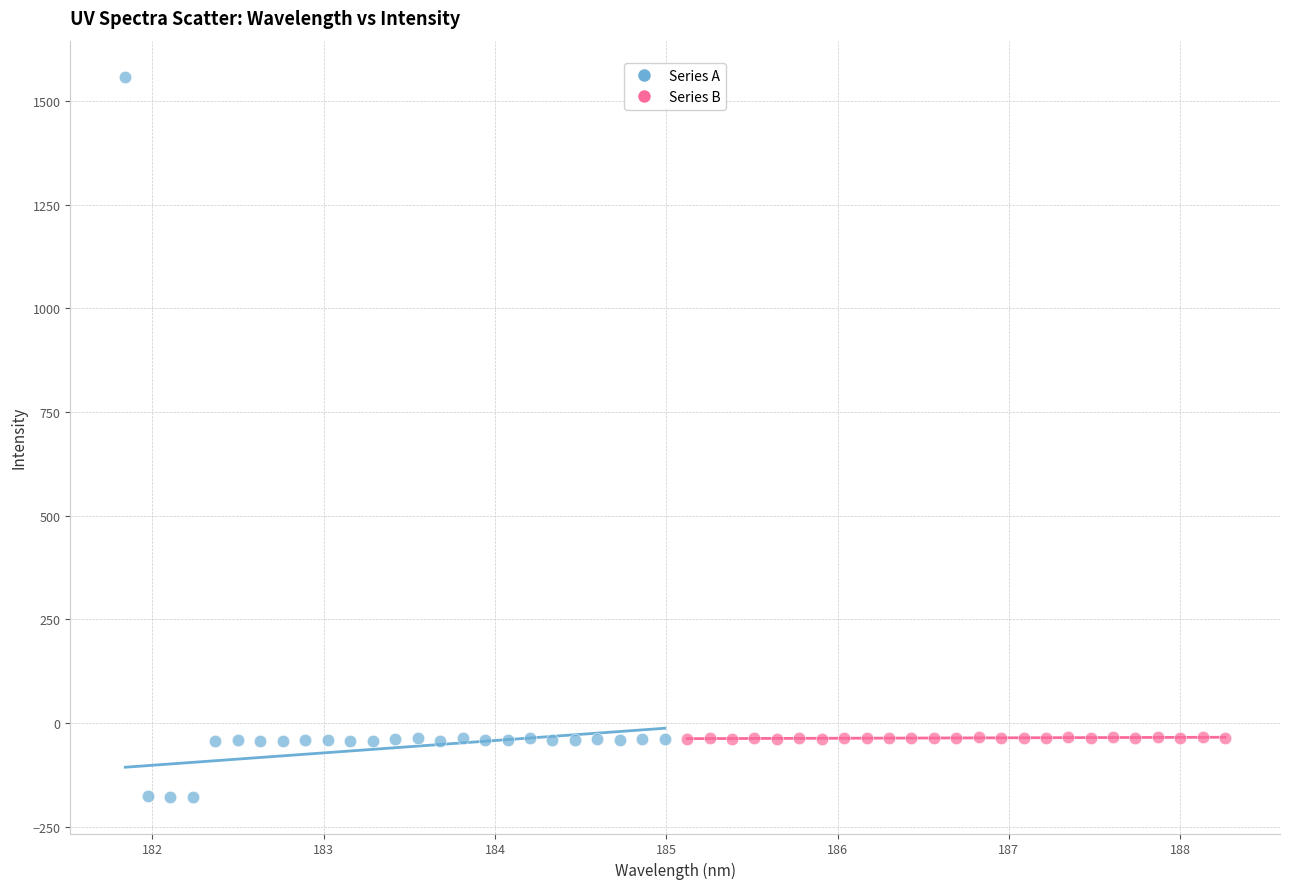

Which series reaches the maximum Y coordinate?

Series A